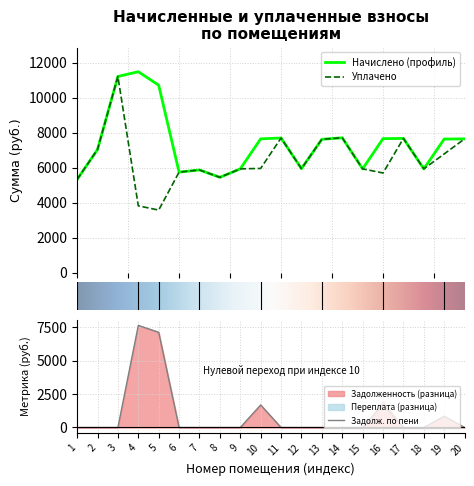

What is the average value of the задолженность series?

951.3